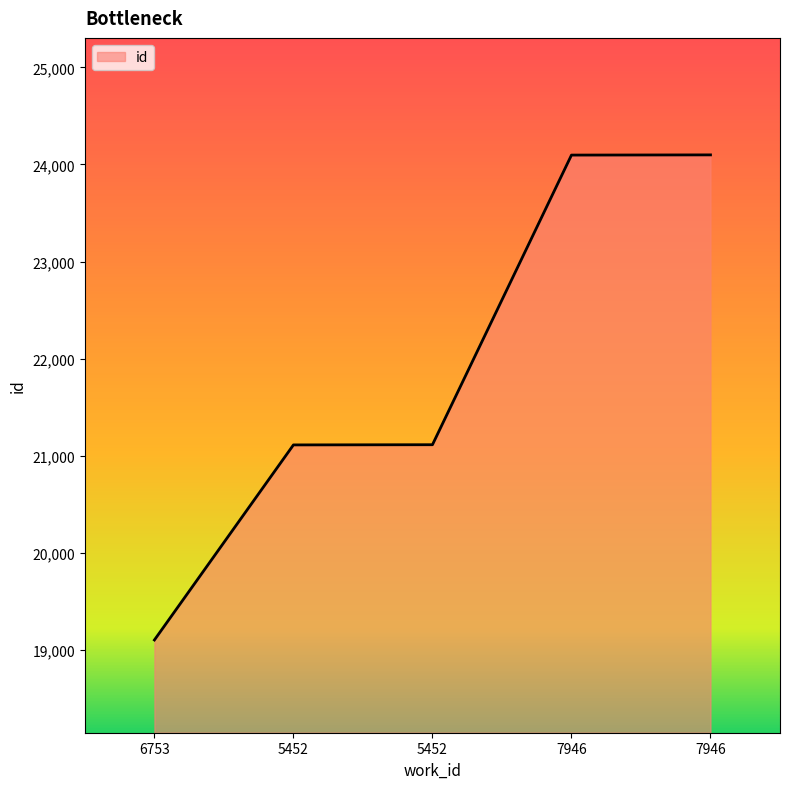

How many distinct data groups are displayed?

1